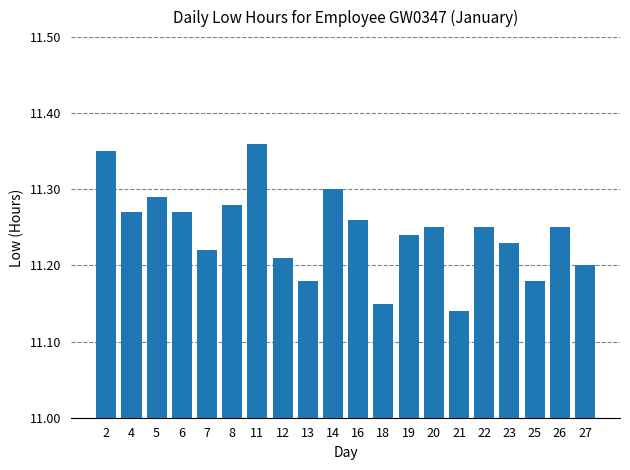

Does the chart contain any negative values?

No